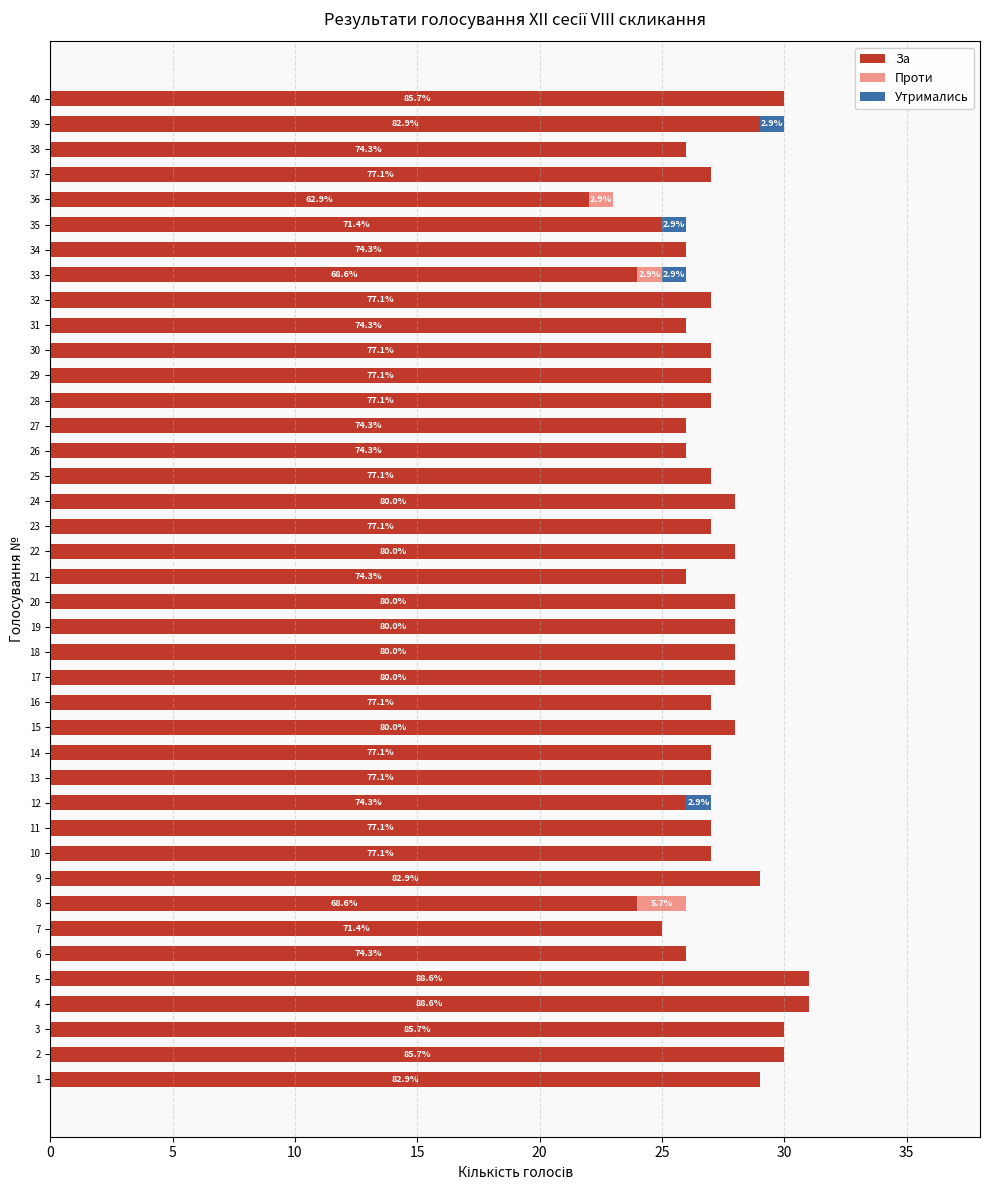

What is the highest value of the За series?

31